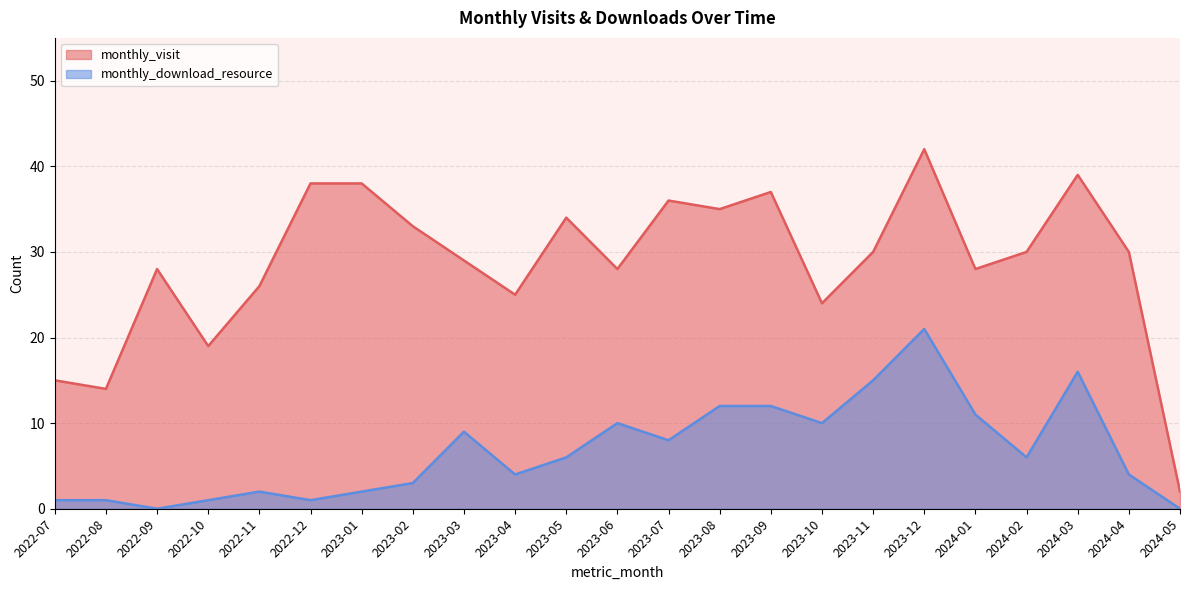

What is the sum of the monthly_visit values at 2022-10 and 2024-04?

49